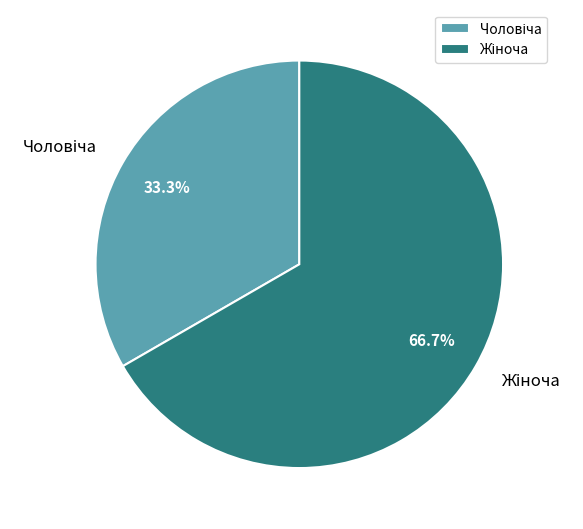

Does any single category account for the majority?

Yes